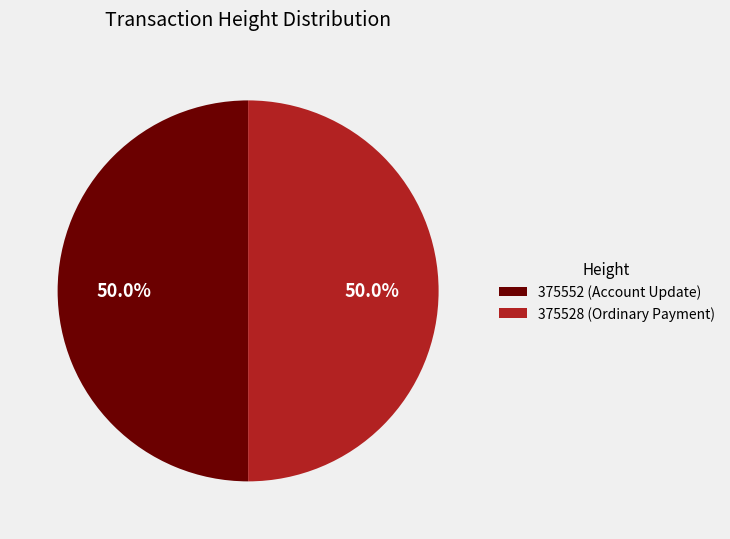

Is it true that 375528 (Ordinary Payment) is 35% of the pie?

False